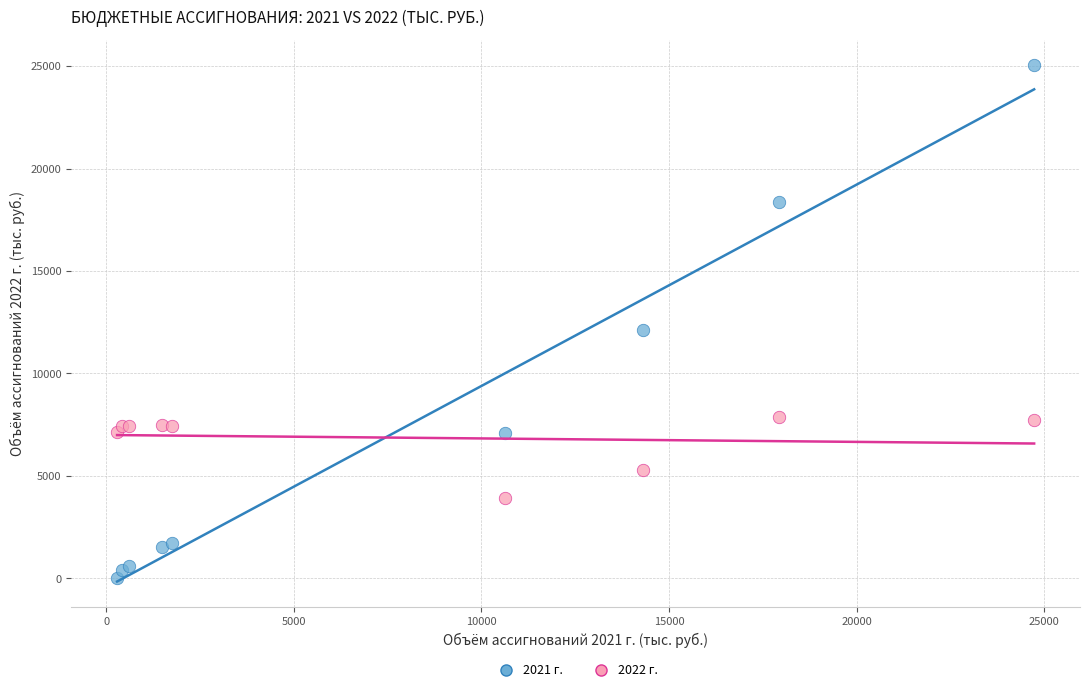

Which series contains the lowest Y value?

2021 г.